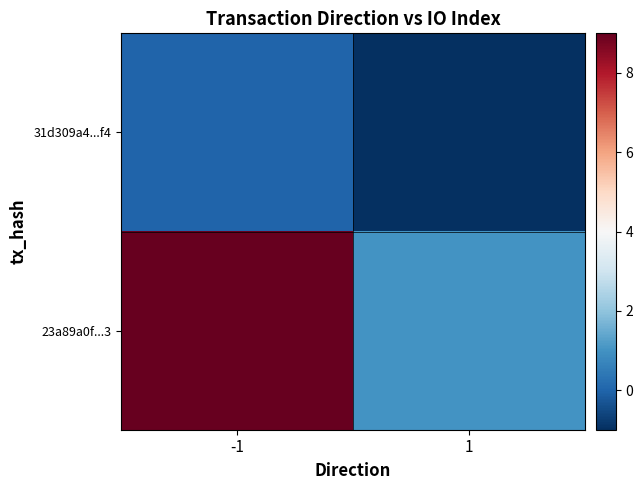

Which series changed the most between -1 and 1?

23a89a0f...3